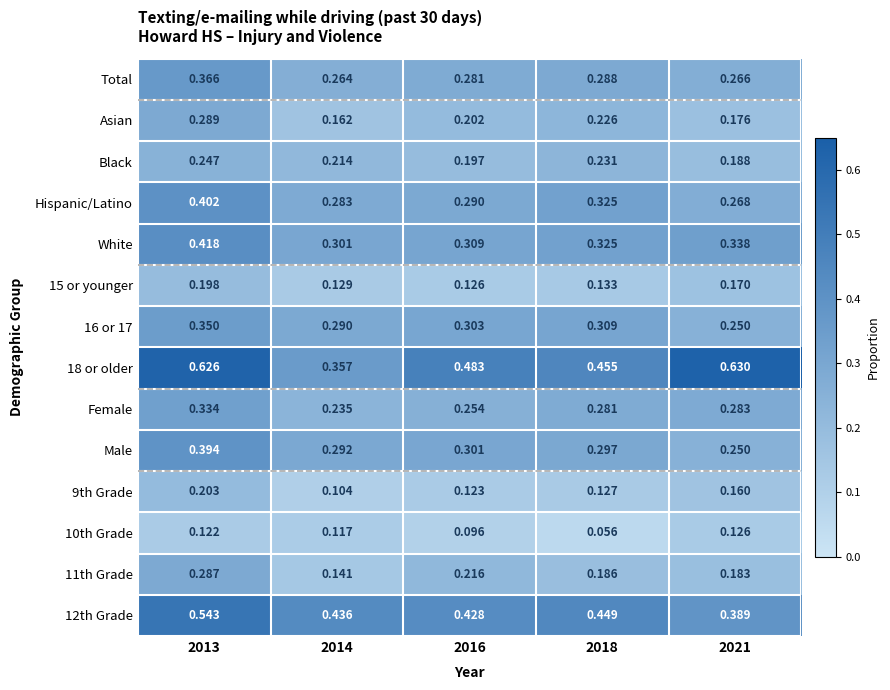

Between 2013 and 2018, which is larger?

2013